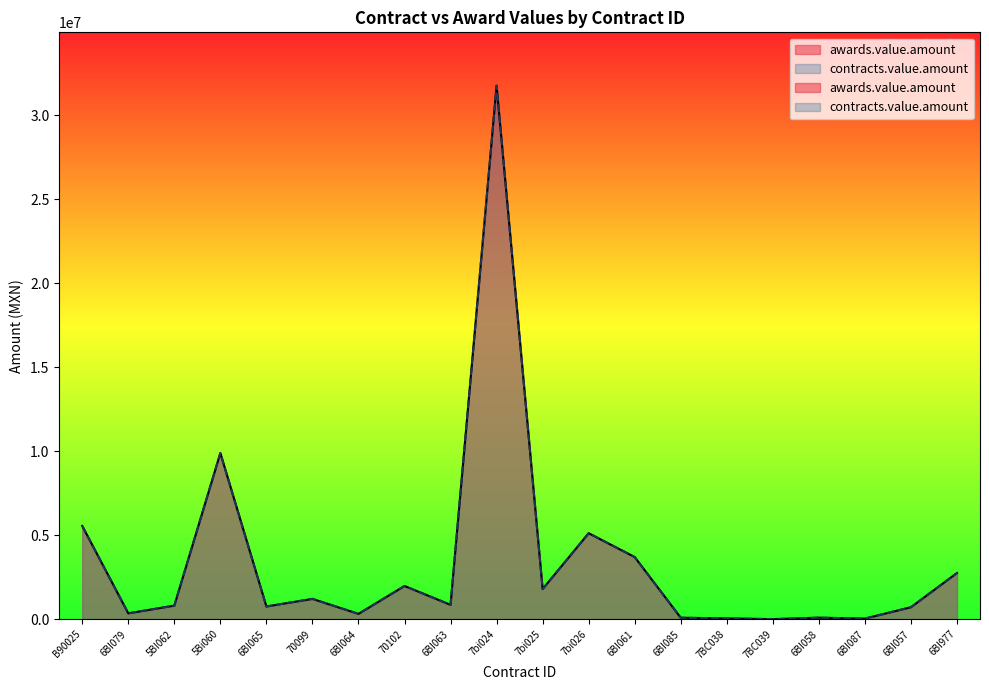

What value does the contracts.value.amount series have at 5BI062?

805779.6